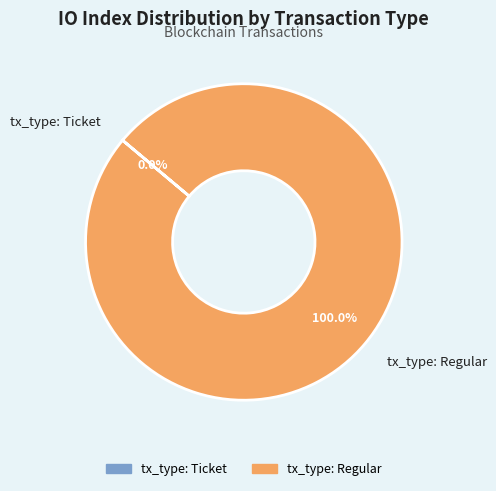

How many segments does this pie chart have?

2